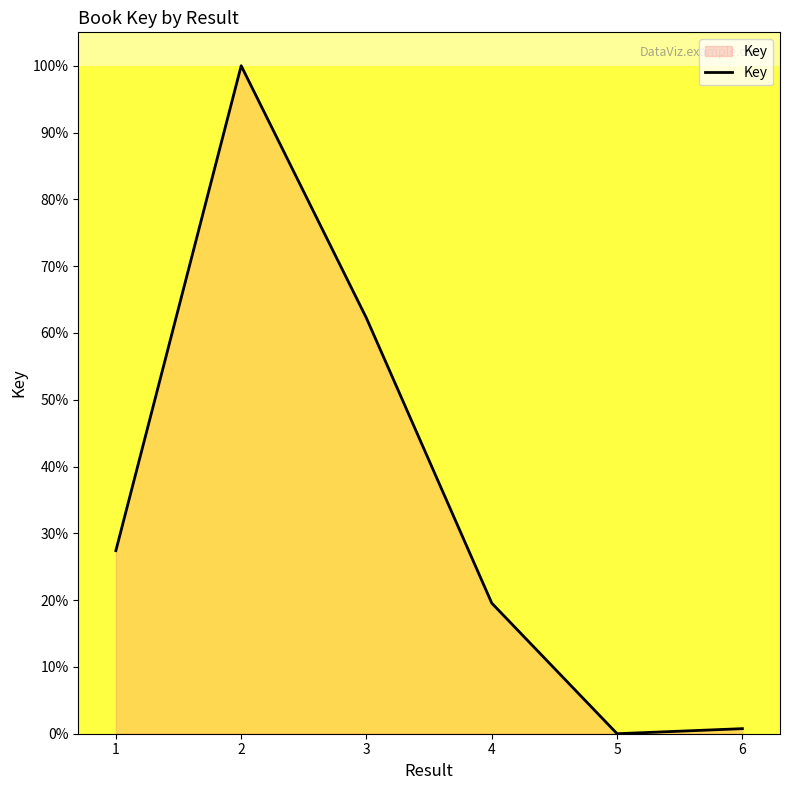

What is the change in value from 3 to 6?

-61.4